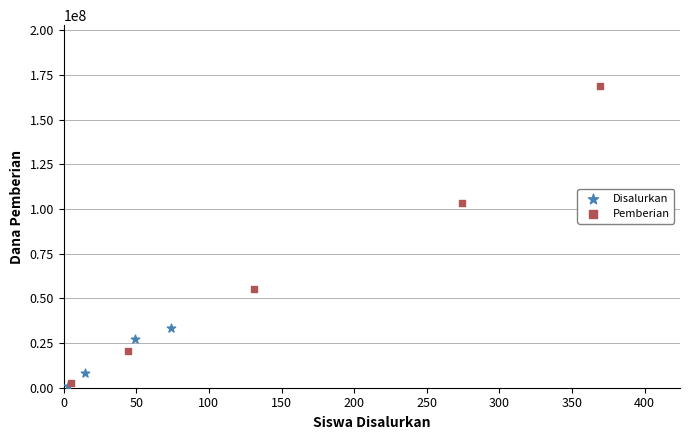

Which series contains the highest Y value?

Pemberian